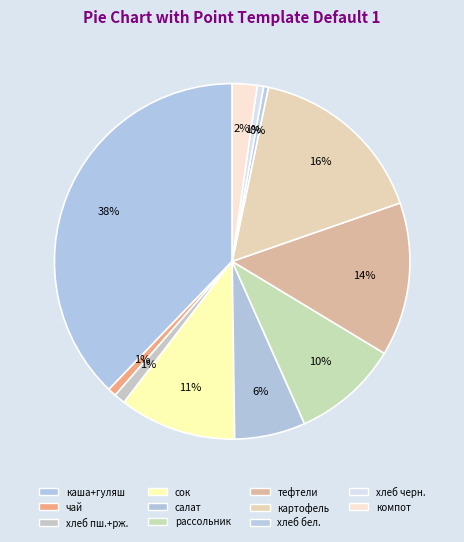

To the nearest percent, what portion does сок represent?

11%